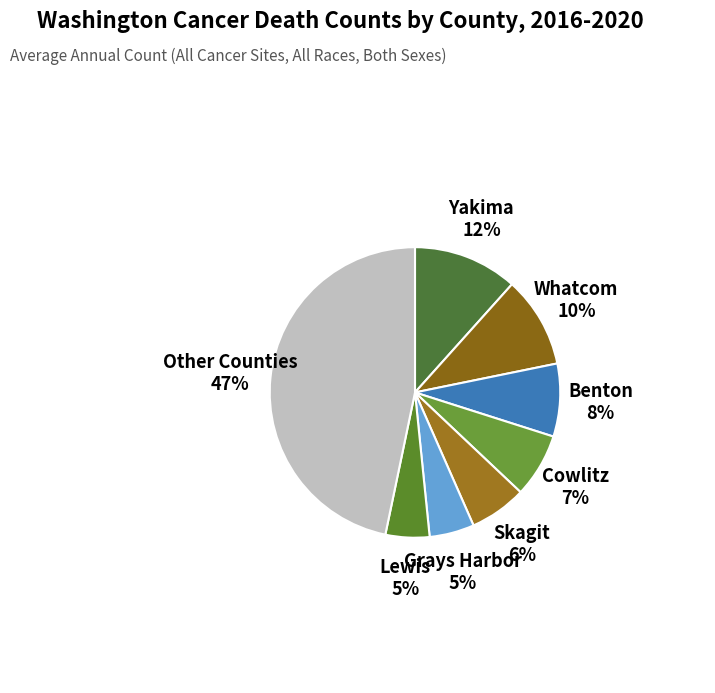

Count the number of slices in the pie.

8